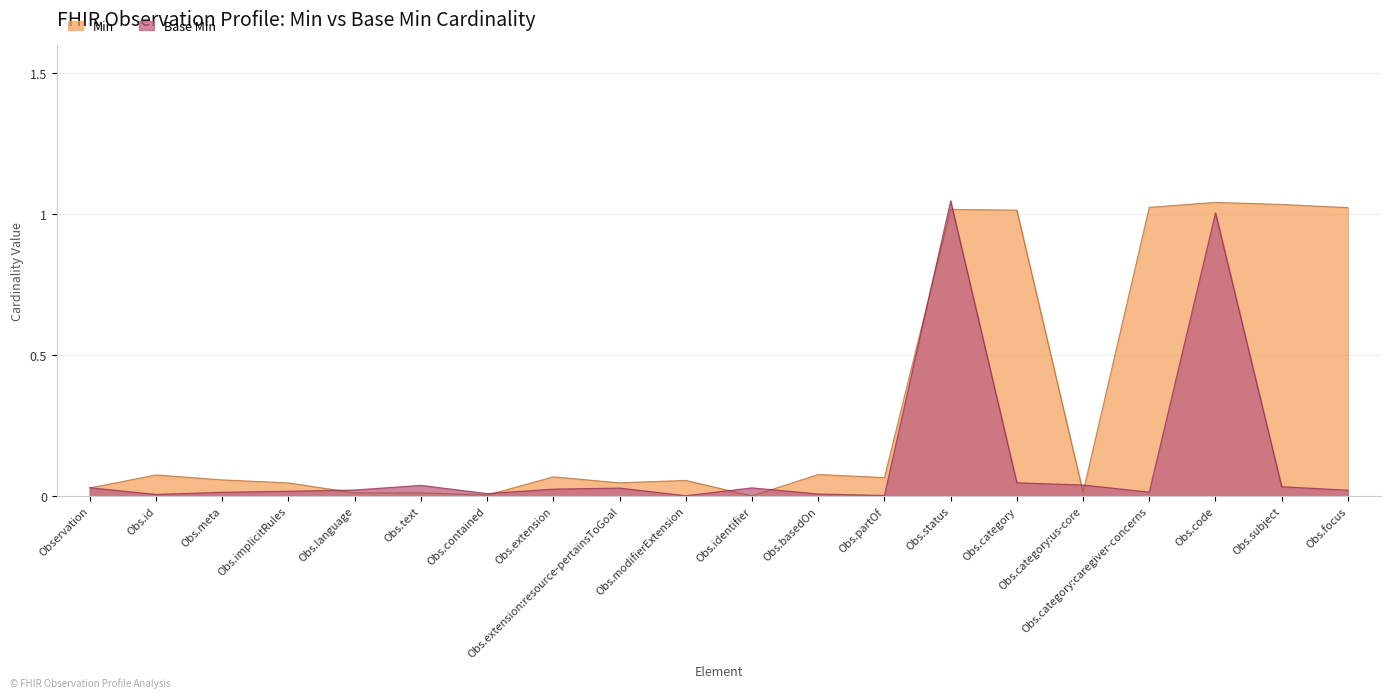

At which label is Min closest to 0?

Obs.identifier